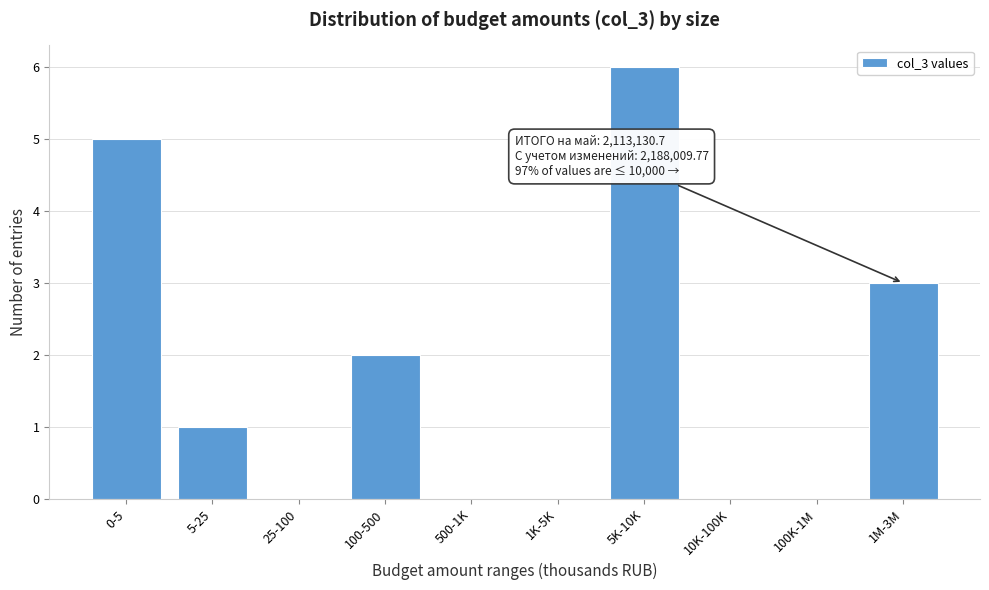

Reading left to right, transcribe all the data shown in this chart.

0-5=5	5-25=1	25-100=0	100-500=2	500-1K=0	1K-5K=0	5K-10K=6	10K-100K=0	100K-1M=0	1M-3M=3